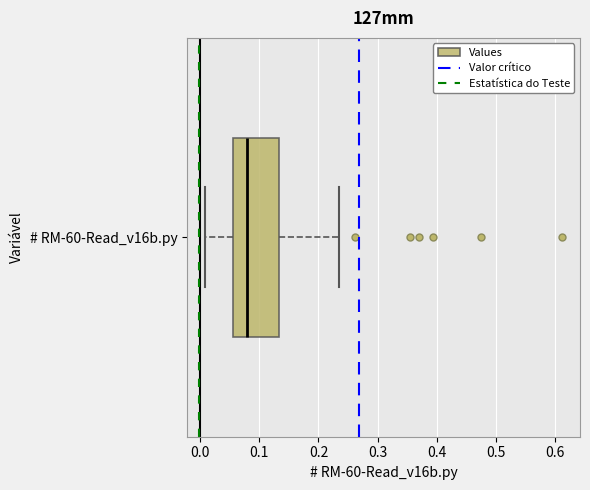

Read this box plot against the x-axis: the position of the median line, the range covered by the box, and the ends of both whiskers. The values are not printed on the chart, so give them approximately, as read against the axis.

median 0.08, box 0.06 to 0.13, whiskers 0.01 to 0.23